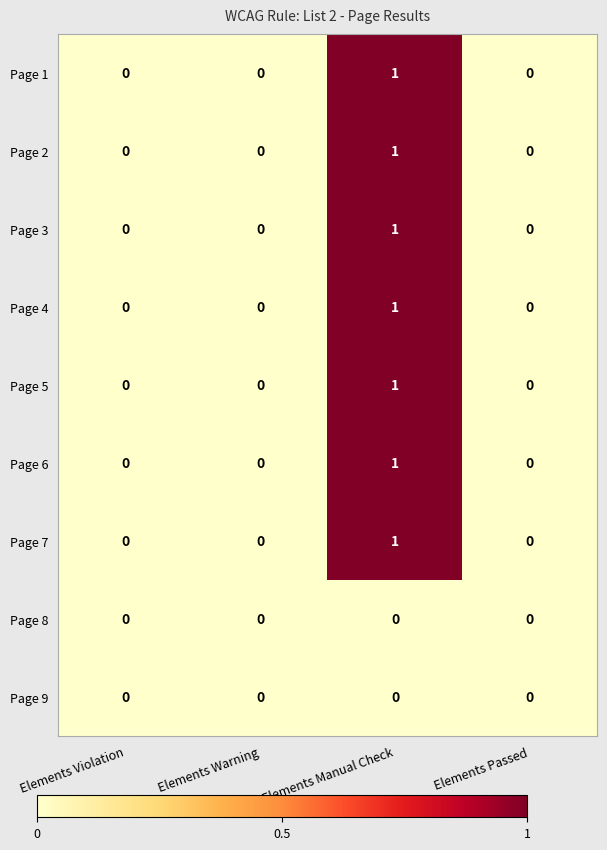

What is the difference between the highest and lowest values at Elements Manual Check?

1